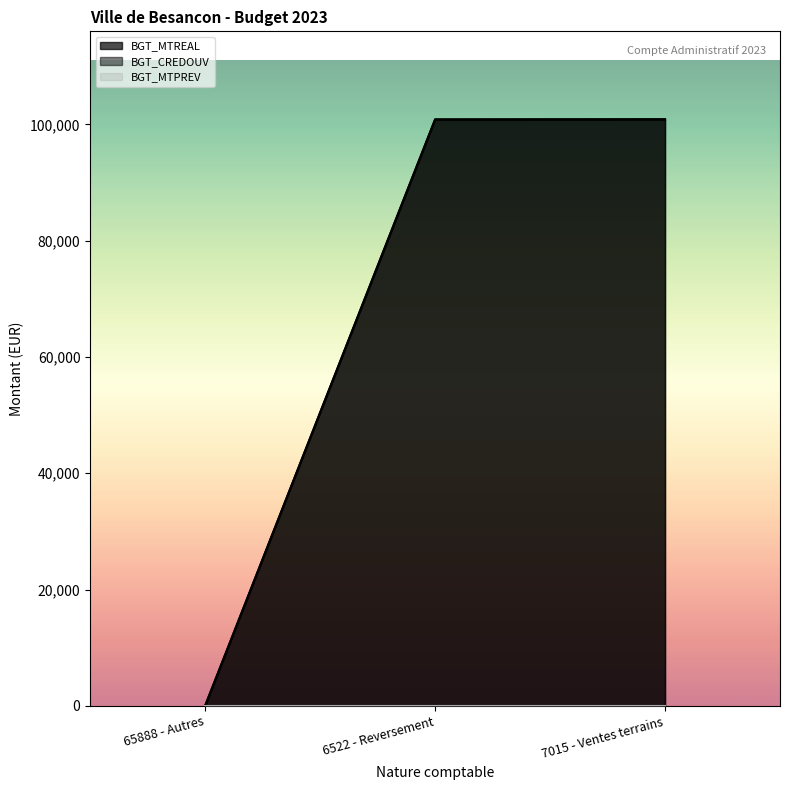

What position from the right is 6522 - Reversement?

2